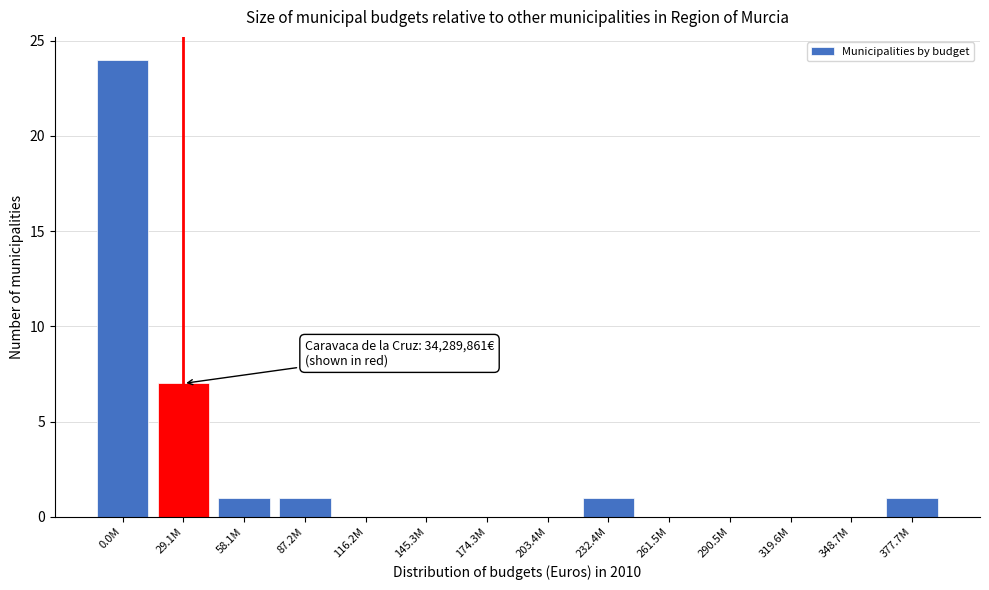

Reading left to right, extract all data points from this chart.

0.0M=24	29.1M=7	58.1M=1	87.2M=1	116.2M=0	145.3M=0	174.3M=0	203.4M=0	232.4M=1	261.5M=0	290.5M=0	319.6M=0	348.7M=0	377.7M=1